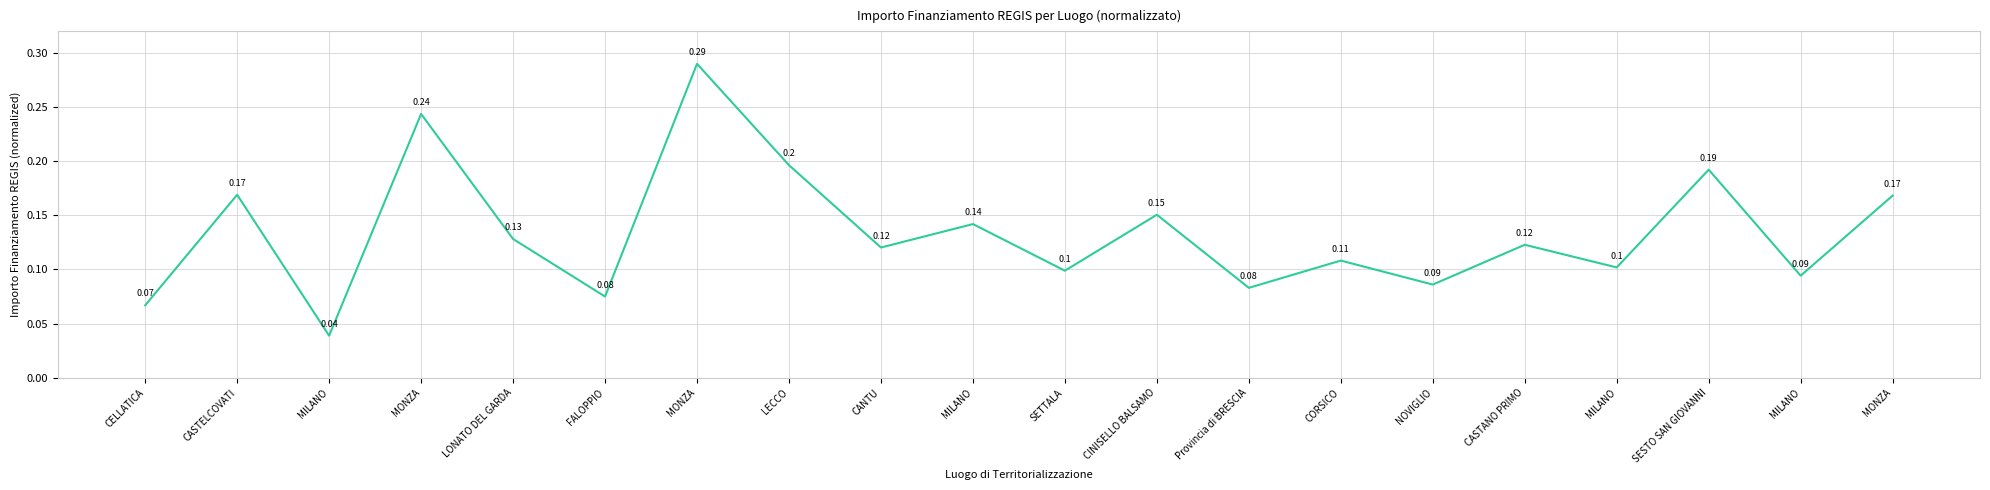

What is the approximate value at MILANO?

0.1